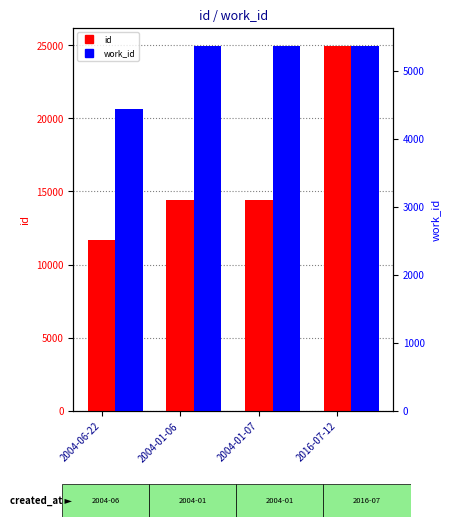

Between 2004-01-06 and 2016-07-12, which is larger?

2016-07-12